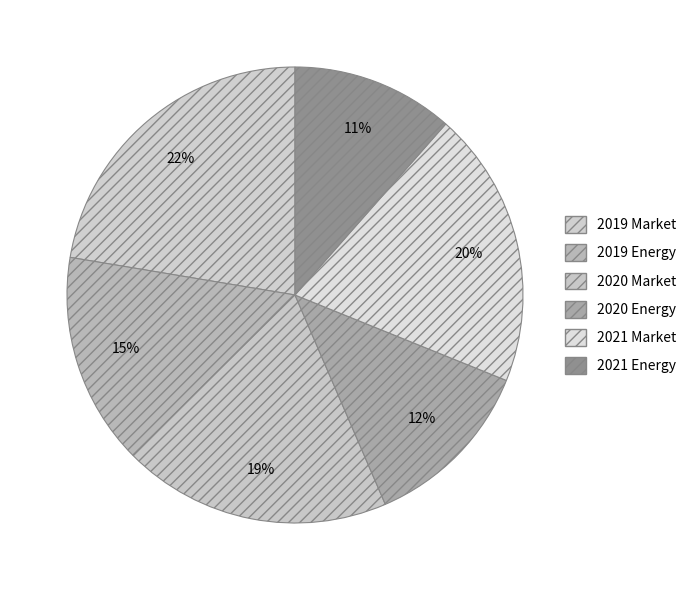

To the nearest percent, what is the difference between the largest and smallest slice percentages?

11%